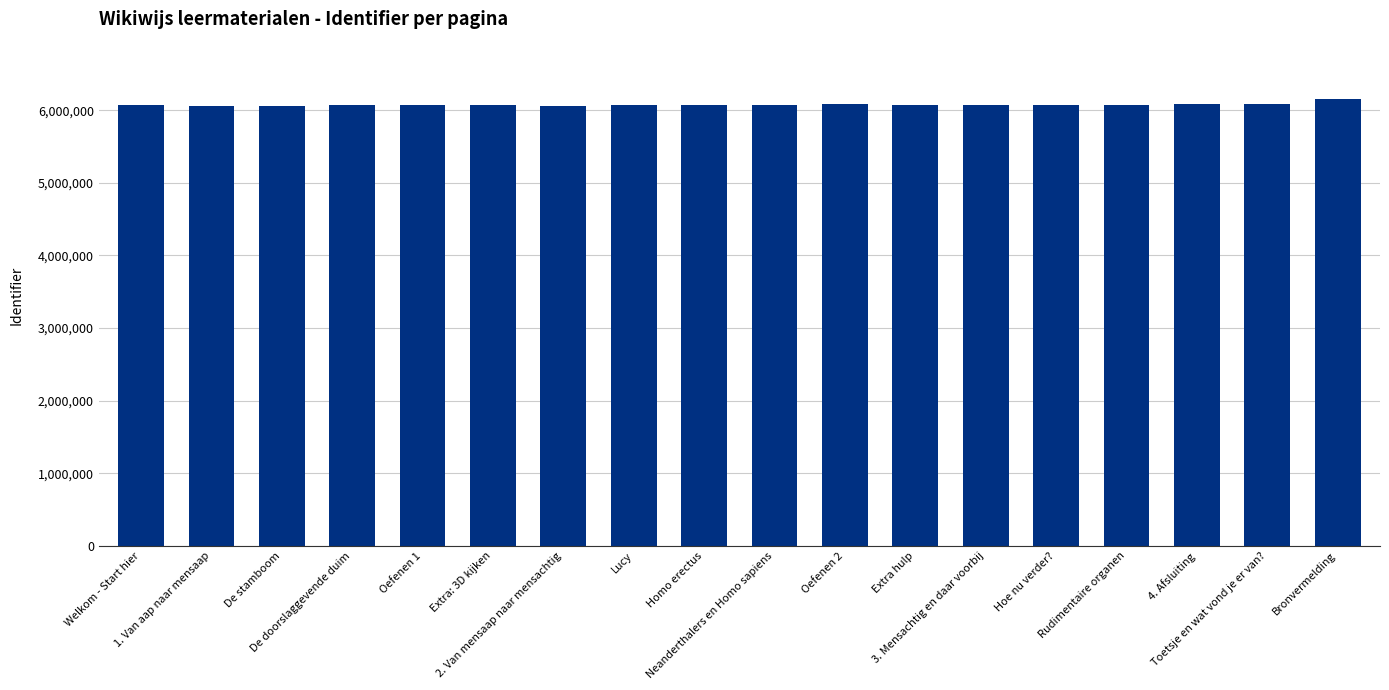

Are the bars horizontal?

No